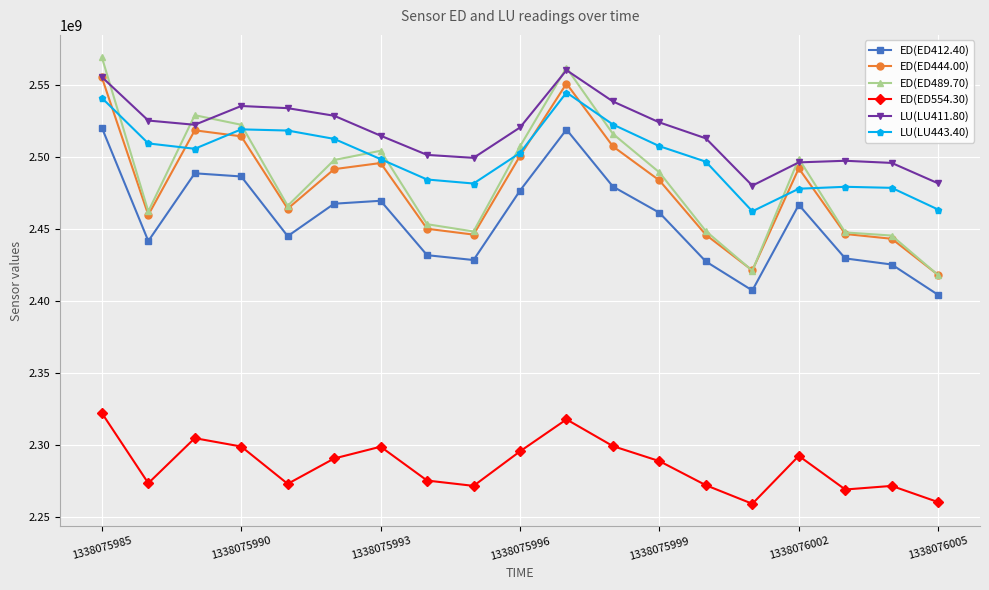

Which series has the widest spread of values?

ED(ED489.70)